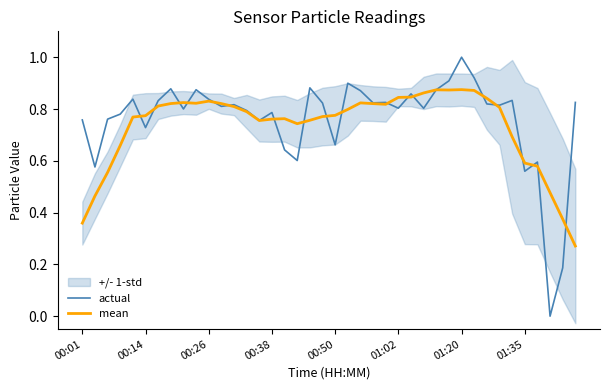

What is the maximum value for actual?

1.0